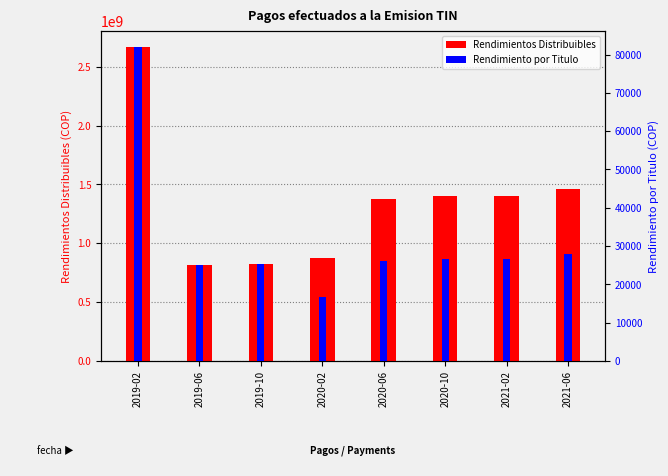

How many distinct data groups are displayed?

2